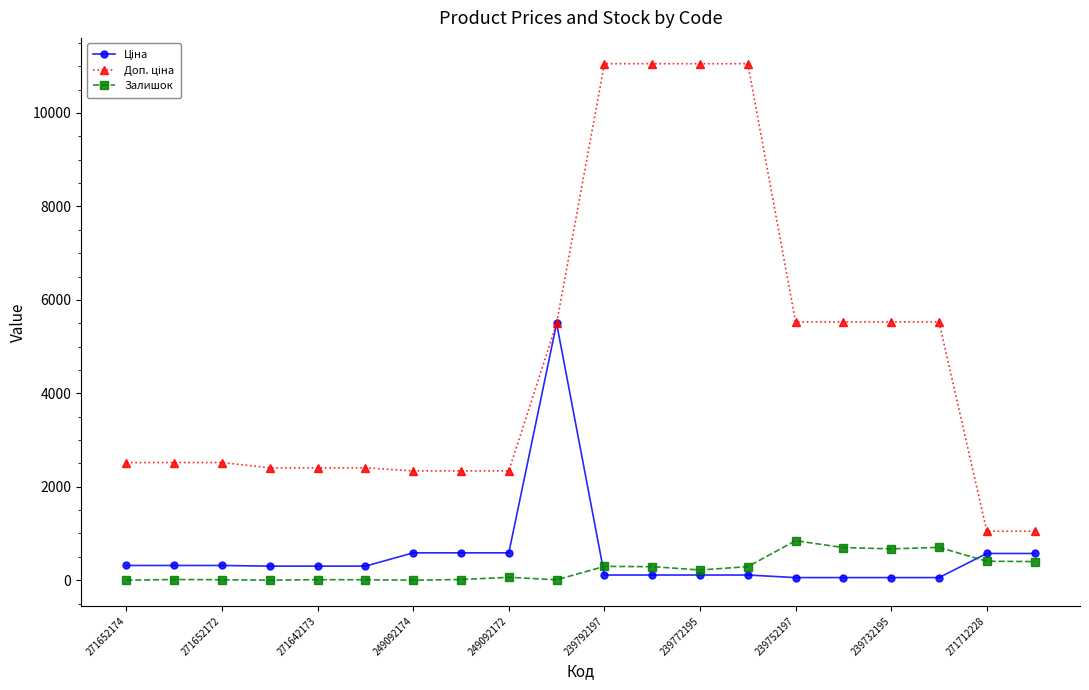

At how many categories does at least one series exceed 5113?

9